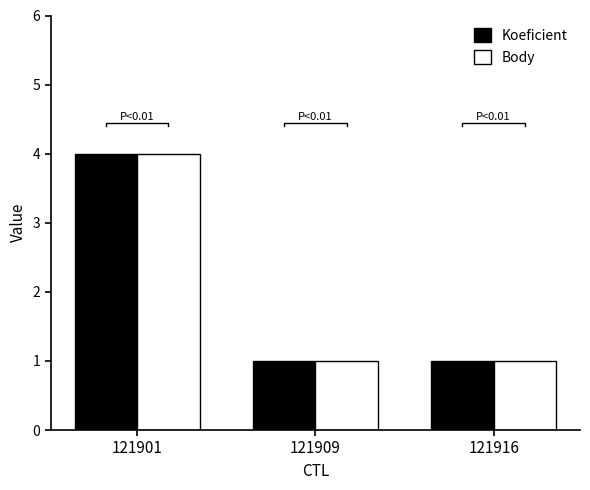

Rank the categories by Body value from lowest to highest.

121909, 121916, 121901